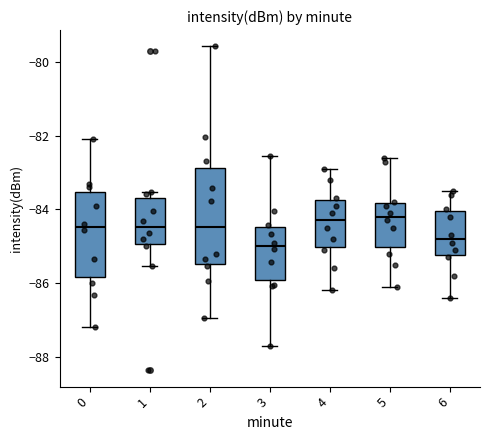

Reading left to right, read every box against the y-axis: the position of its median line, the range the box covers, and the ends of its whiskers. The values are not printed on the chart, so give them approximately, as read against the axis.

0: median -84.4, box -85.8 to -83.6, whiskers -87.2 to -82.0
1: median -84.4, box -85.0 to -83.8, whiskers -85.6 to -83.6
2: median -84.4, box -85.4 to -82.8, whiskers -87.0 to -79.6
3: median -85.0, box -86.0 to -84.4, whiskers -87.8 to -82.6
4: median -84.2, box -85.0 to -83.8, whiskers -86.2 to -82.8
5: median -84.2, box -85.0 to -83.8, whiskers -86.0 to -82.6
6: median -84.8, box -85.2 to -84.0, whiskers -86.4 to -83.4